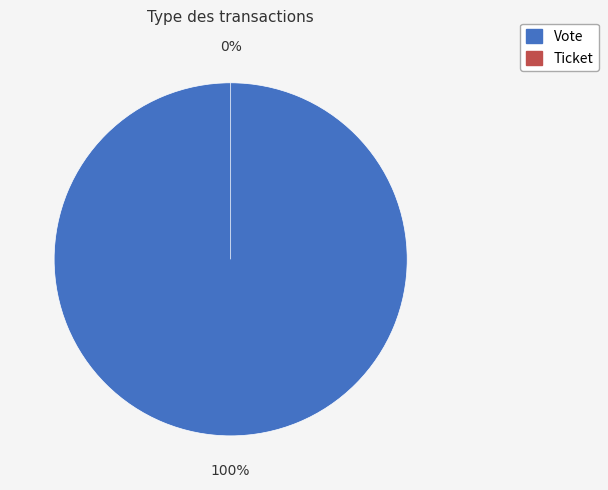

Rank the categories by value from highest to lowest.

Vote, Ticket